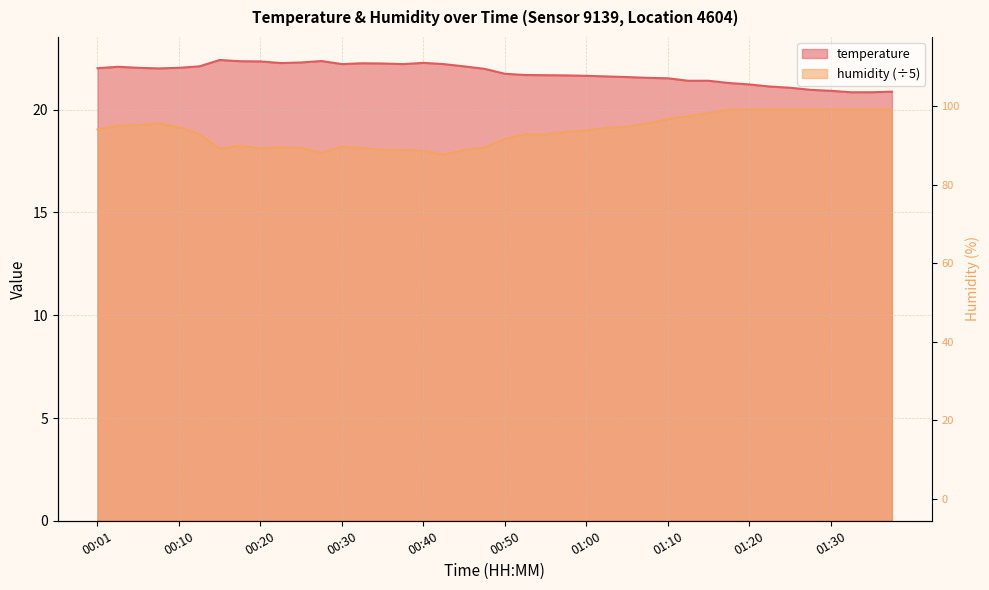

In humidity, how many points are lower than both neighbors (excluding endpoints)?

6